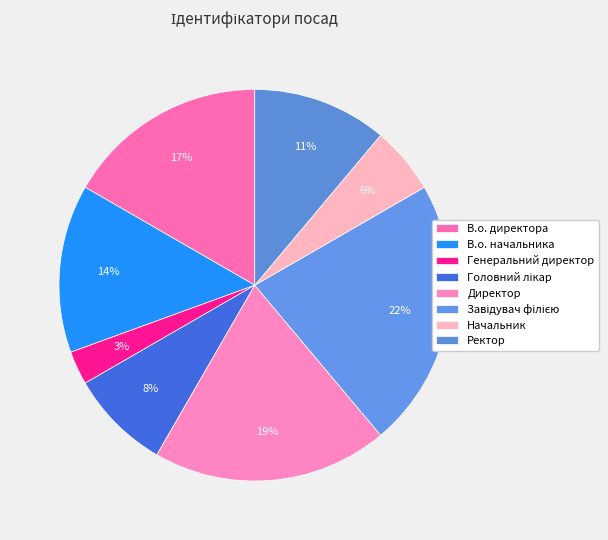

How many segments does this pie chart have?

8